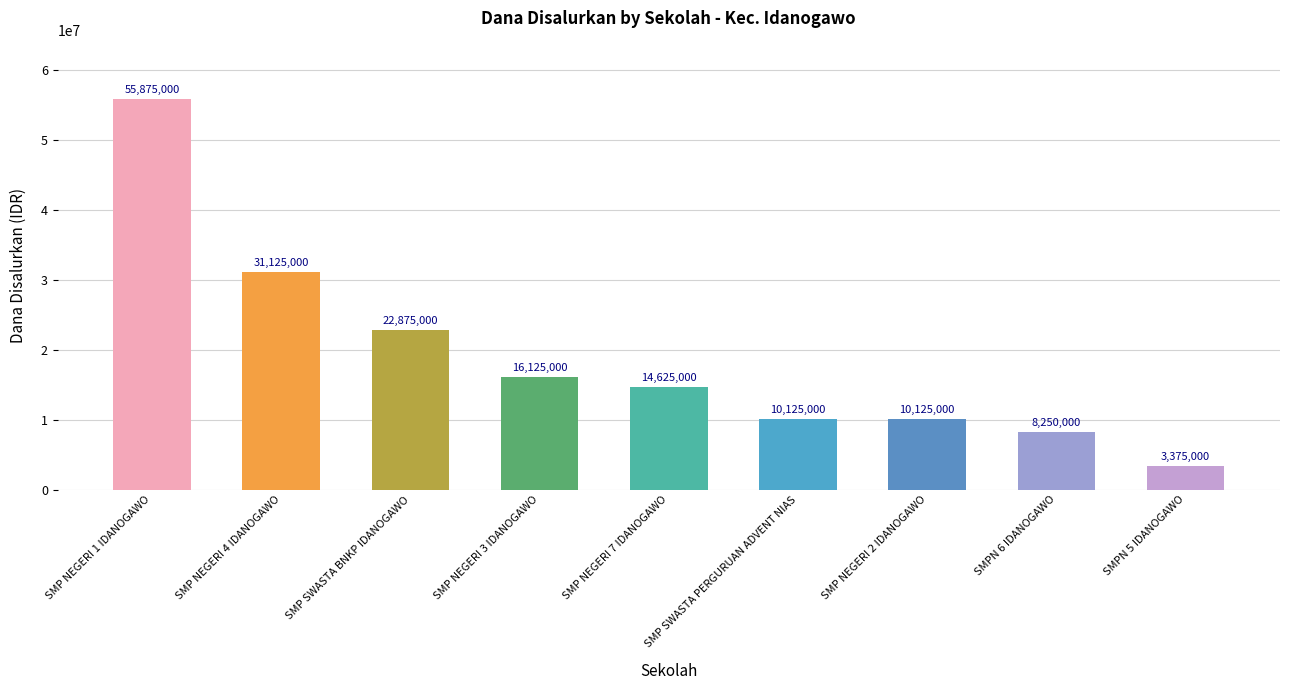

What is the label of the 4th bar from the right?

SMP SWASTA PERGURUAN ADVENT NIAS